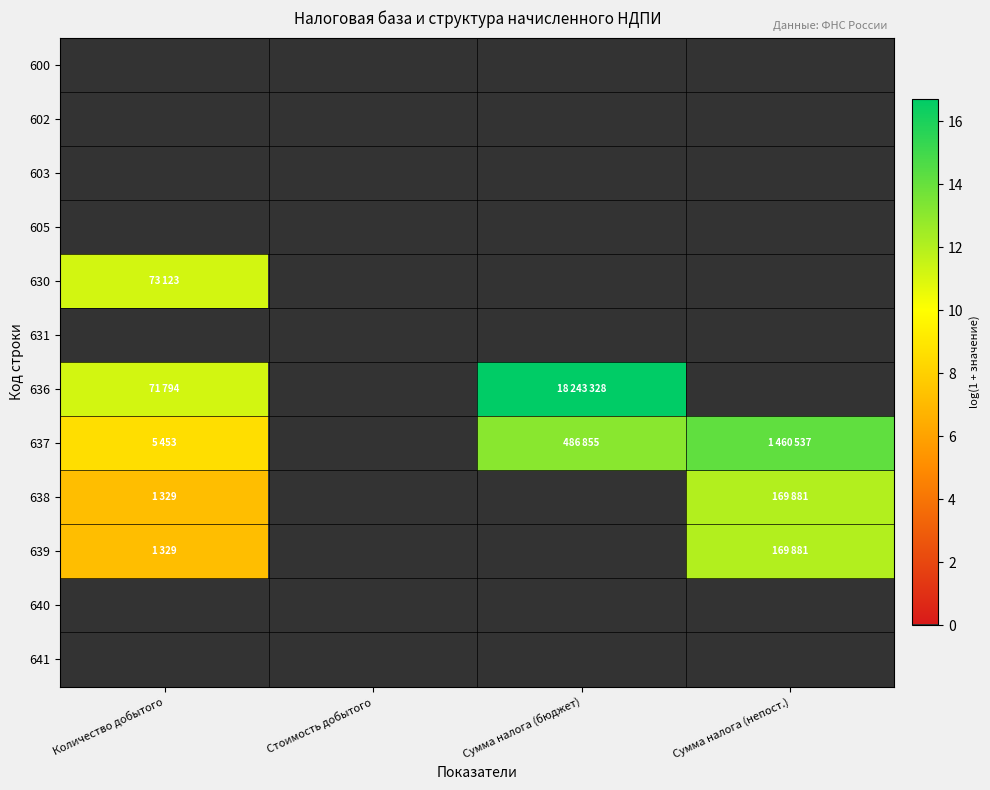

At Стоимость добытого, list the series in order from largest to smallest.

600, 602, 603, 605, 630, 631, 636, 637, 638, 639, 640, 641